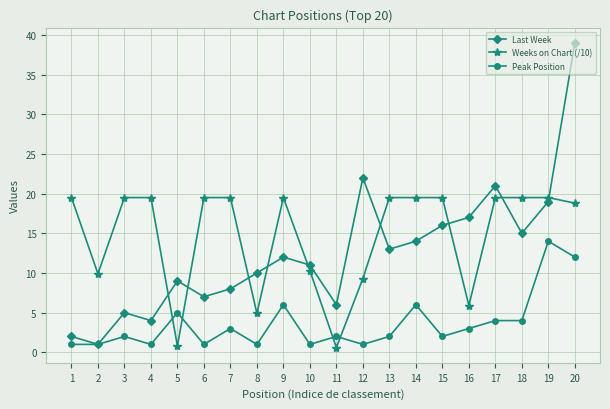

What is the sum of the Weeks on Chart (/10) values at 16 and 18?

25.4